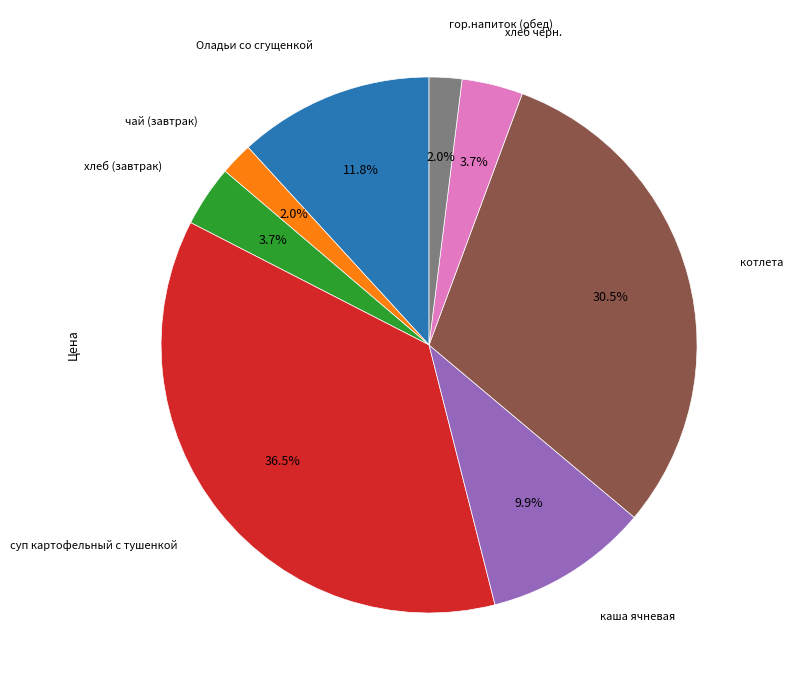

Which slice is the largest?

суп картофельный с тушенкой